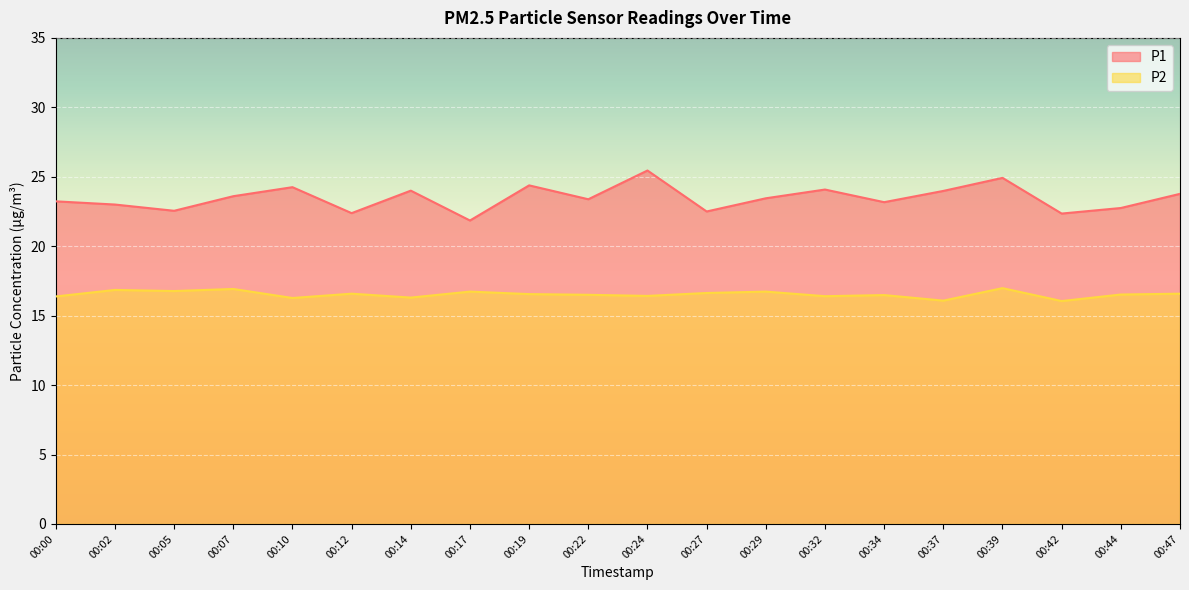

What is the value of the P2 point at the 20th from the left?

16.6